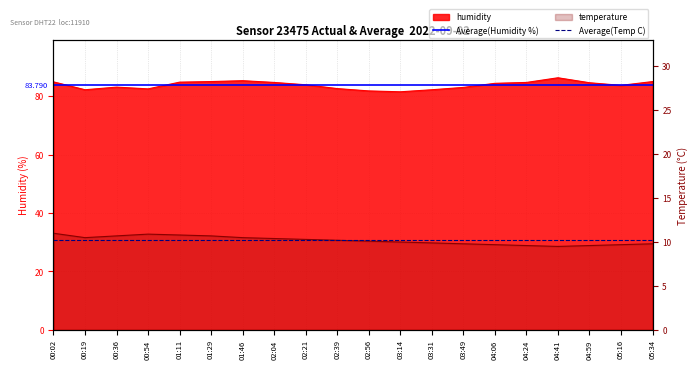

Does the chart have visible grid lines?

Yes